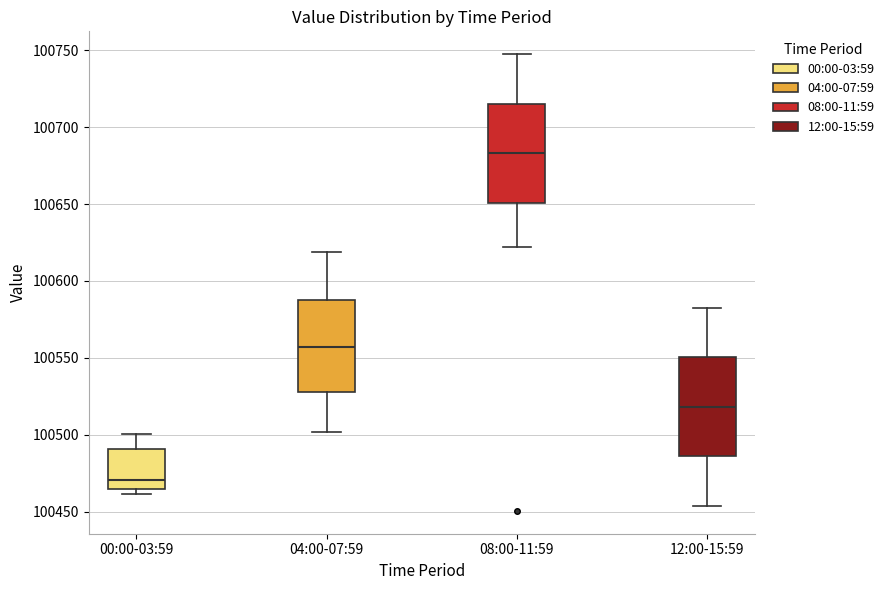

Reading left to right, transcribe this box plot: for each box, give where its median line is, the range the box spans, and where its two whiskers end, as read against the y-axis. The values are not printed on the chart, so give them approximately, as read against the axis.

00:00-03:59: median 100470, box 100465 to 100490, whiskers 100460 to 100500
04:00-07:59: median 100555, box 100530 to 100585, whiskers 100500 to 100620
08:00-11:59: median 100685, box 100650 to 100715, whiskers 100620 to 100745
12:00-15:59: median 100520, box 100485 to 100550, whiskers 100455 to 100585